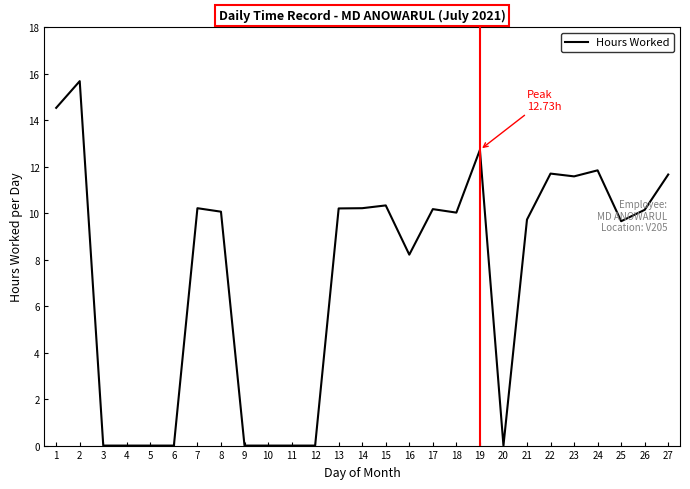

True or false: the data shows 10.2 at 7.

True